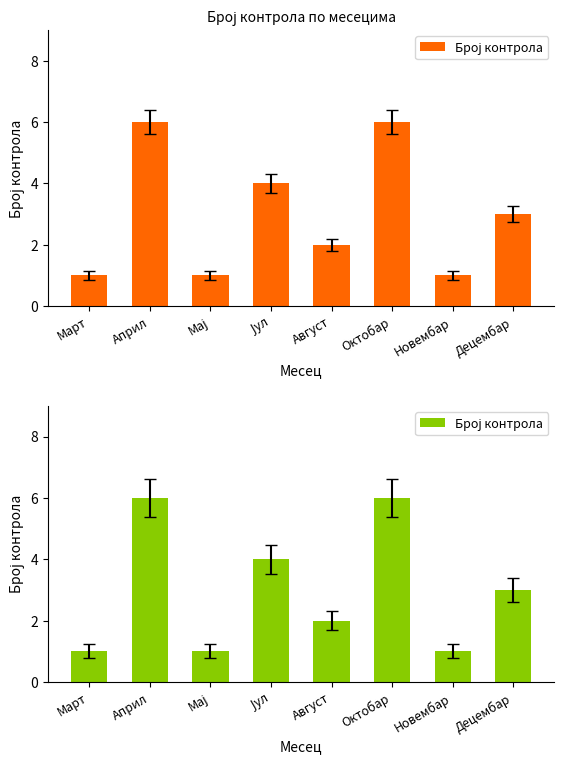

True or false: the data shows 1 at Новембар.

True